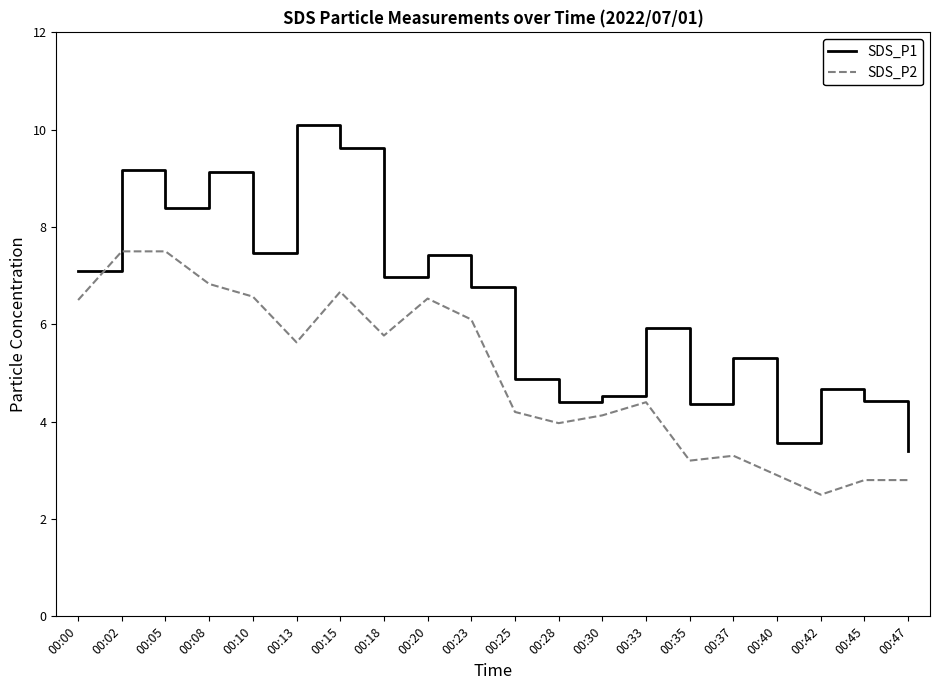

List the series in order of their peak value, lowest first.

SDS_P2, SDS_P1